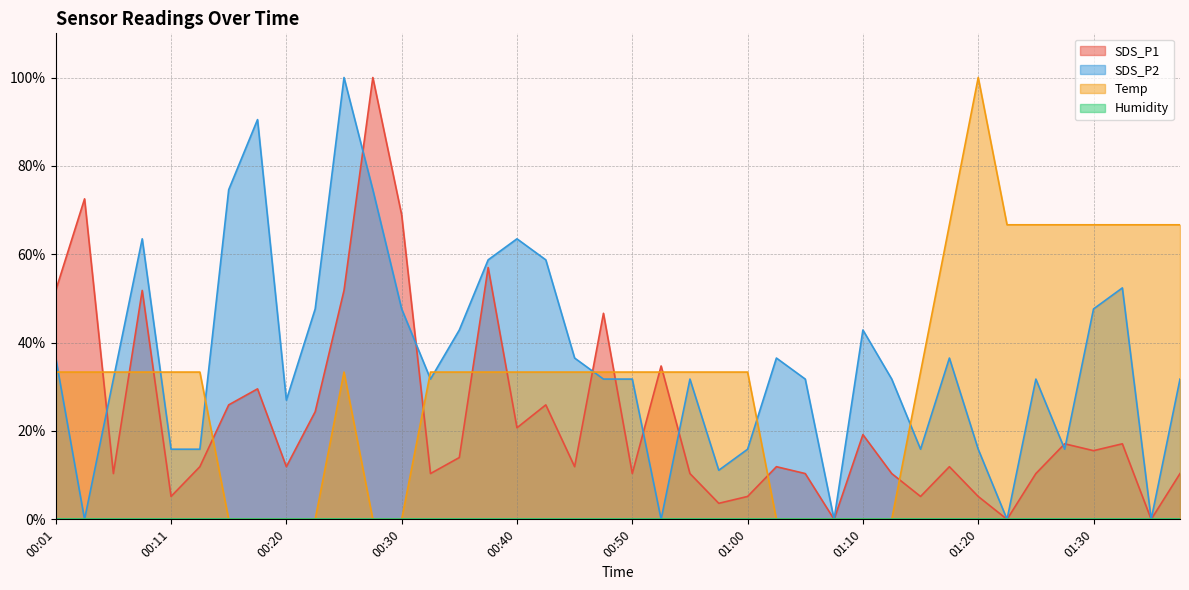

How many interior local valleys does the SDS_P1 series have?

13